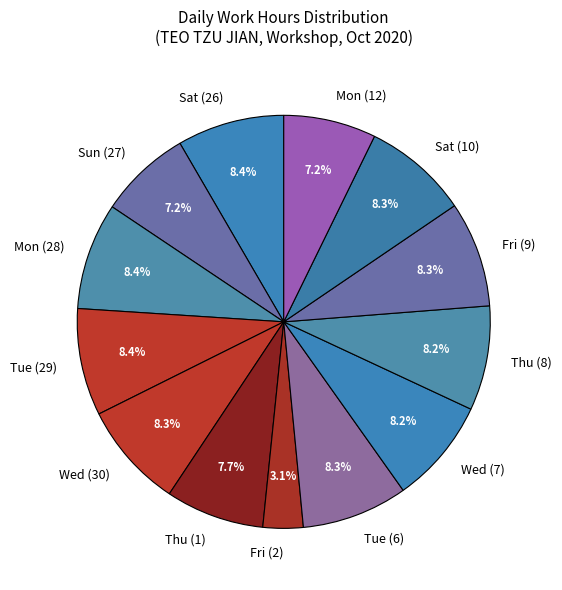

What is the ratio of the value at Sat (26) to the value at Sun (27)?

1.2